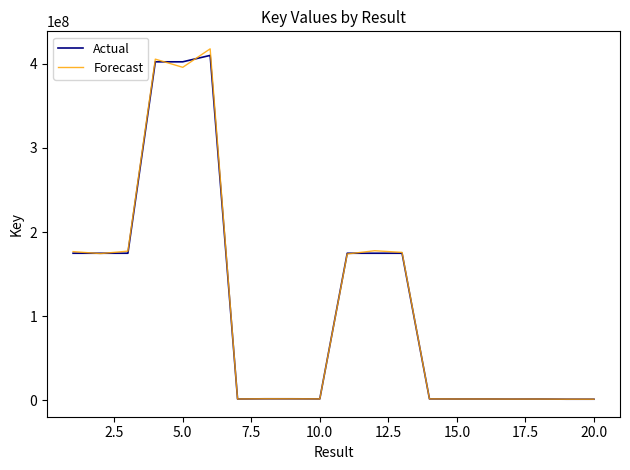

What is the maximum value shown in the chart?

417955351.1